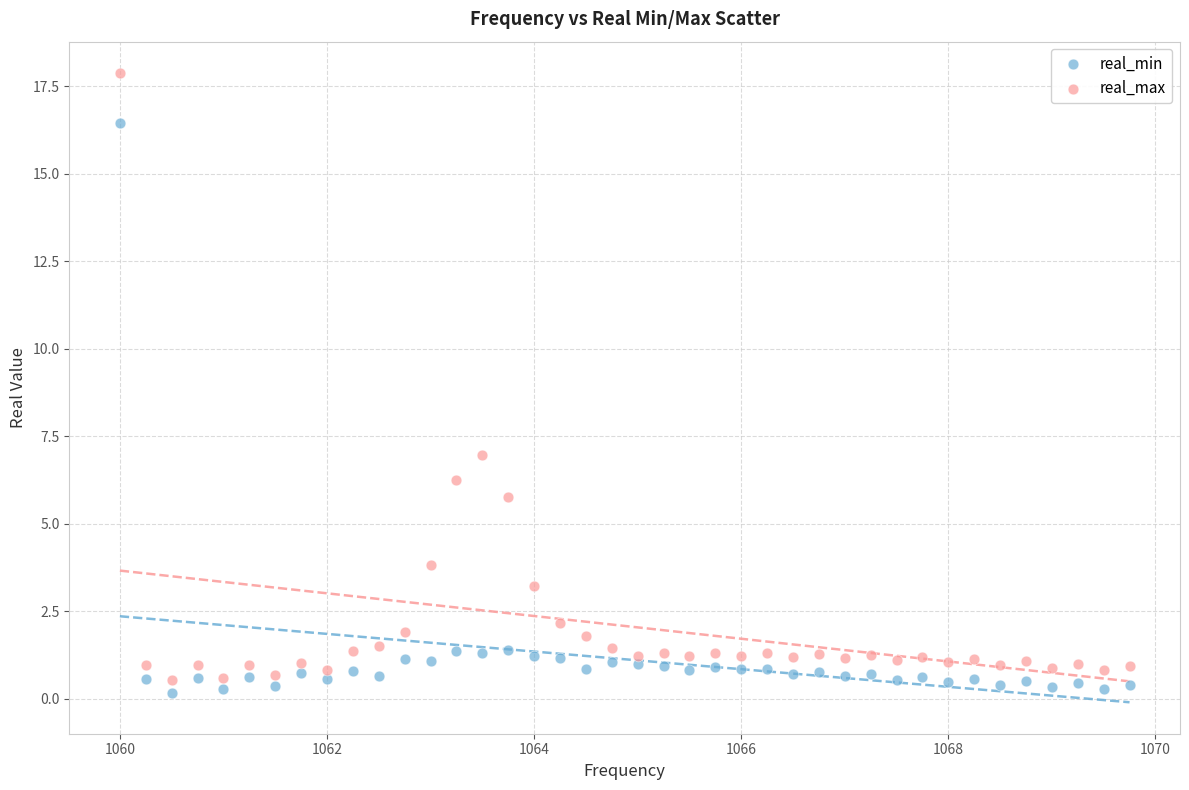

What are all the series names shown in the legend?

real_min, real_max